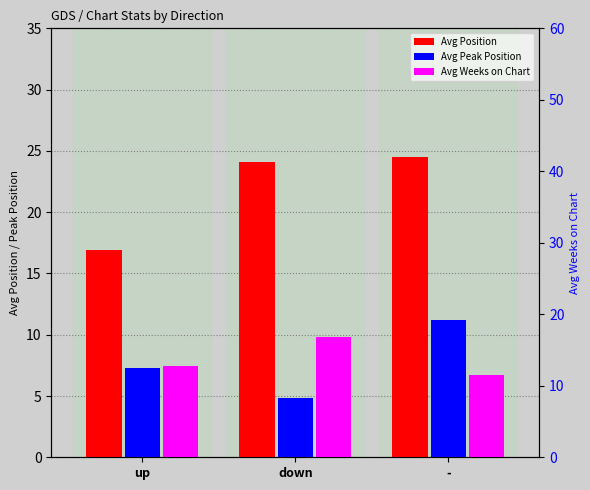

Count the number of categories in the chart.

3